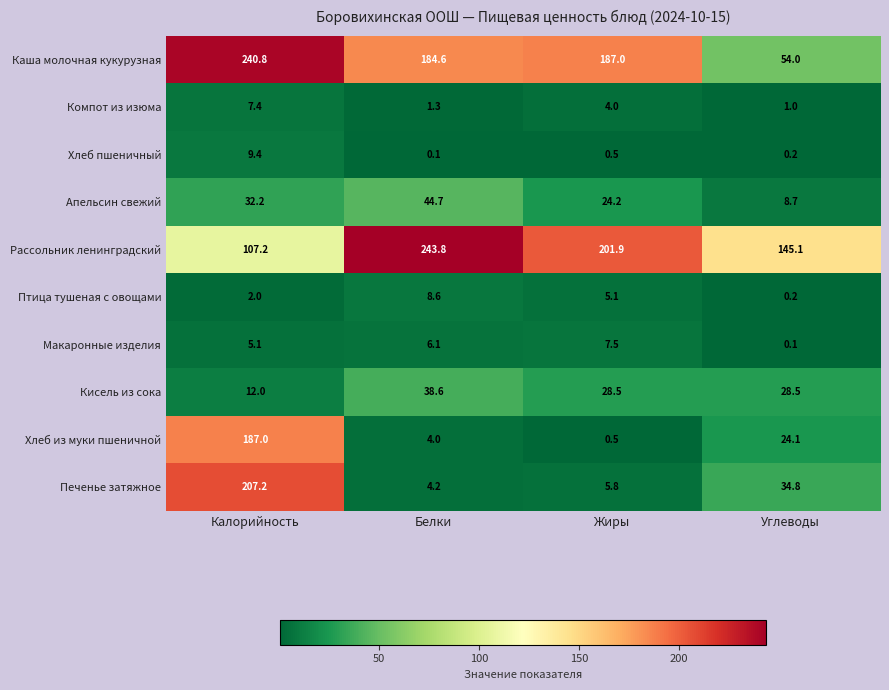

Rank the series by their maximum value, from lowest to highest.

Компот из изюма, Макаронные изделия, Птица тушеная с овощами, Хлеб пшеничный, Кисель из сока, Апельсин свежий, Хлеб из муки пшеничной, Печенье затяжное, Каша молочная кукурузная, Рассольник ленинградский